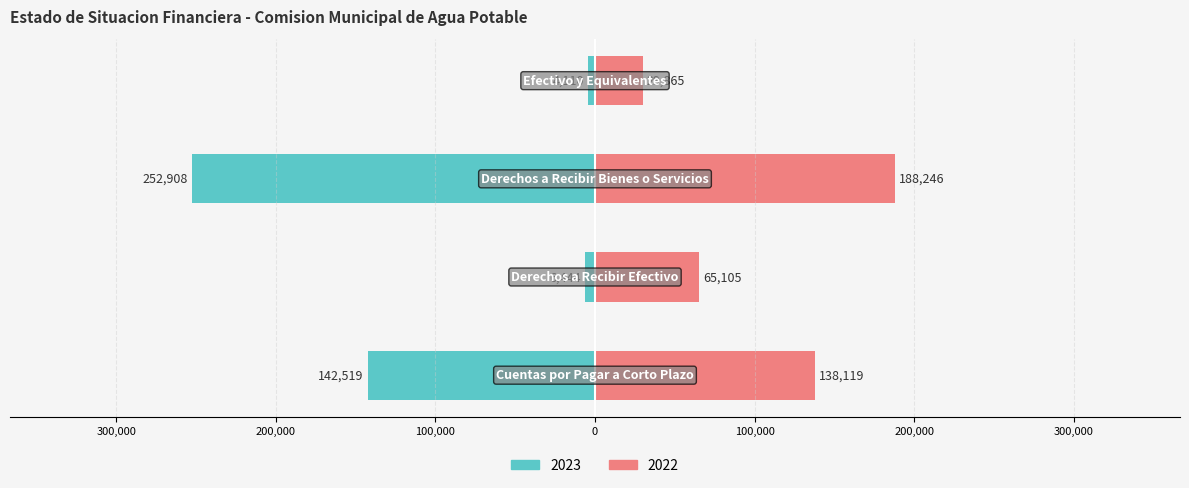

Reading left to right, list all the values displayed in this chart.

2023: Cuentas por Pagar a Corto Plazo=-142519	Derechos a Recibir Efectivo=-6444	Derechos a Recibir Bienes o Servicios=-252908	Efectivo y Equivalentes=-4110
2022: Cuentas por Pagar a Corto Plazo=138119	Derechos a Recibir Efectivo=65105	Derechos a Recibir Bienes o Servicios=188246	Efectivo y Equivalentes=29865